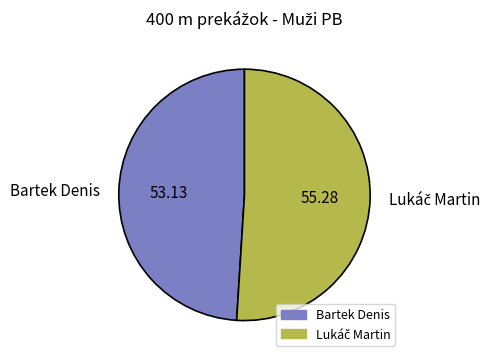

Which category has the smallest portion of the pie?

Bartek Denis